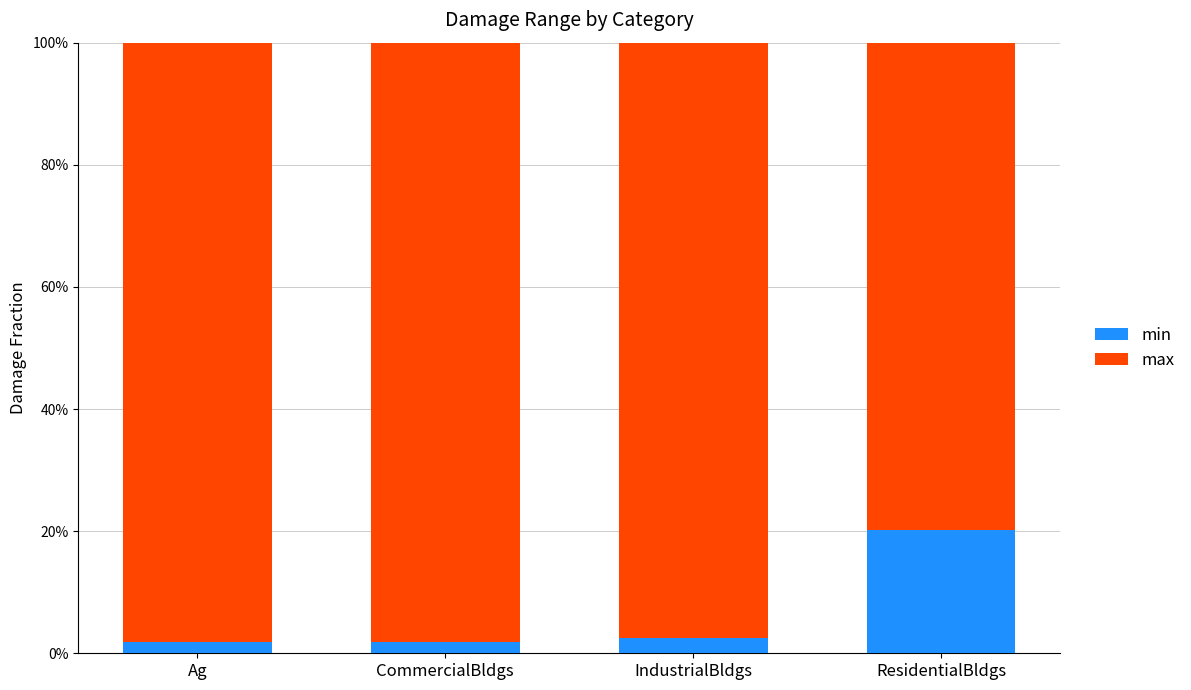

Are the bars horizontal?

No